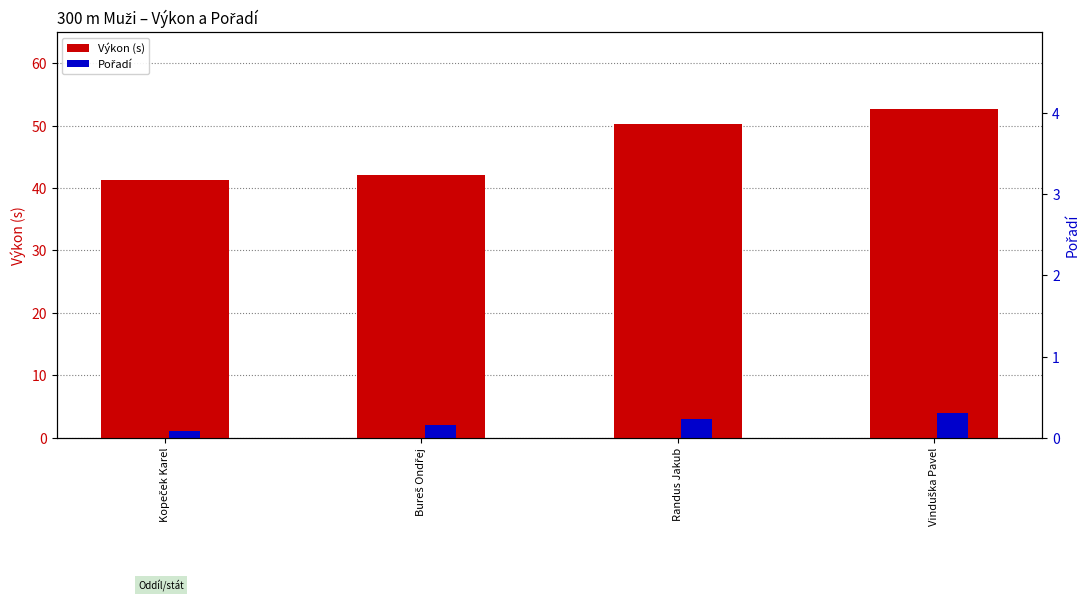

Which category has the lowest value in the Pořadí series?

Kopeček Karel